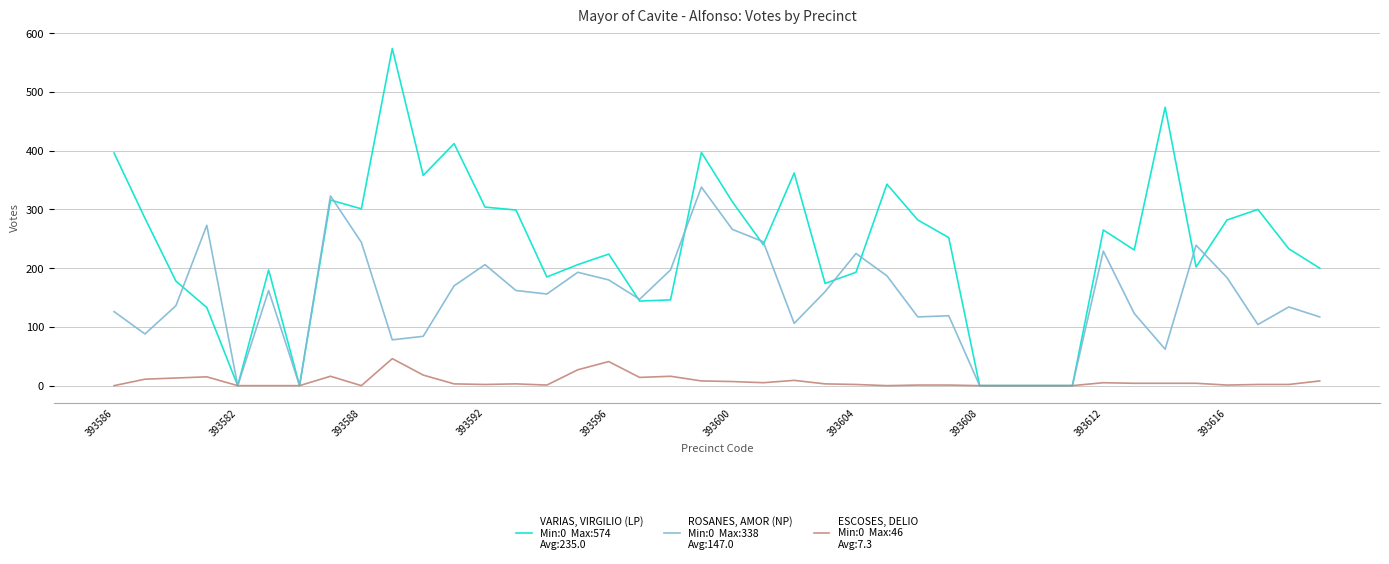

What is the greatest value displayed?

574